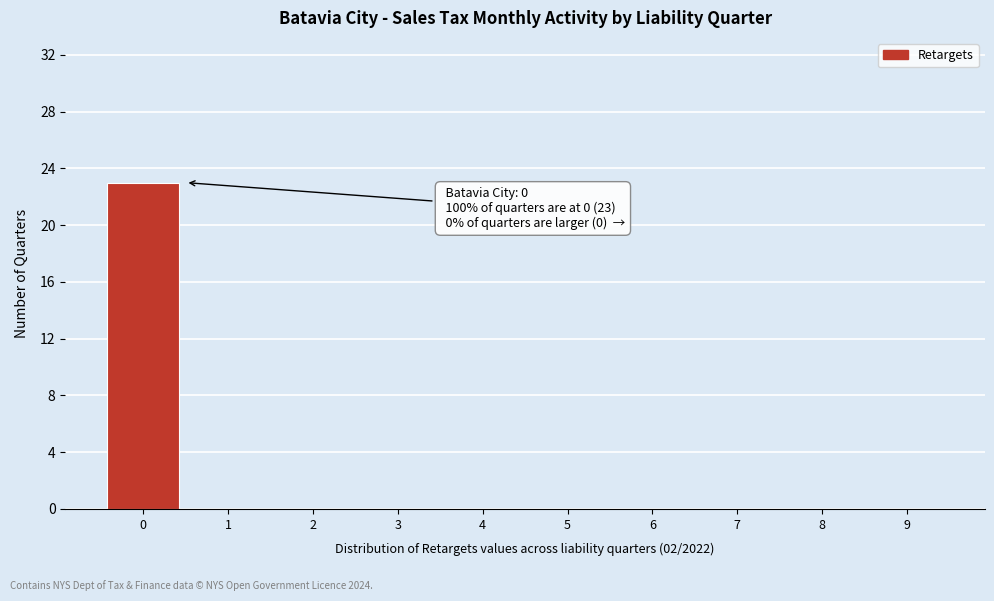

Which range on the x-axis has the tallest bar?

-0.5 to 0.5